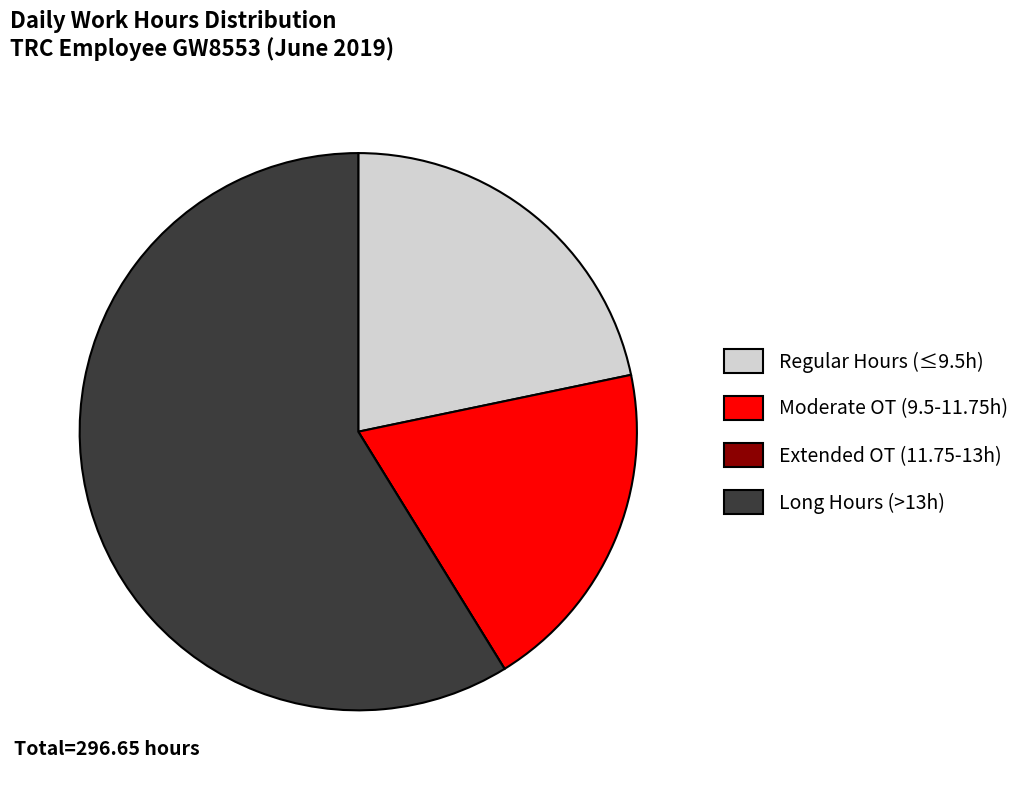

Is it true that Regular Hours (≤9.5h) is 10% of the pie?

False